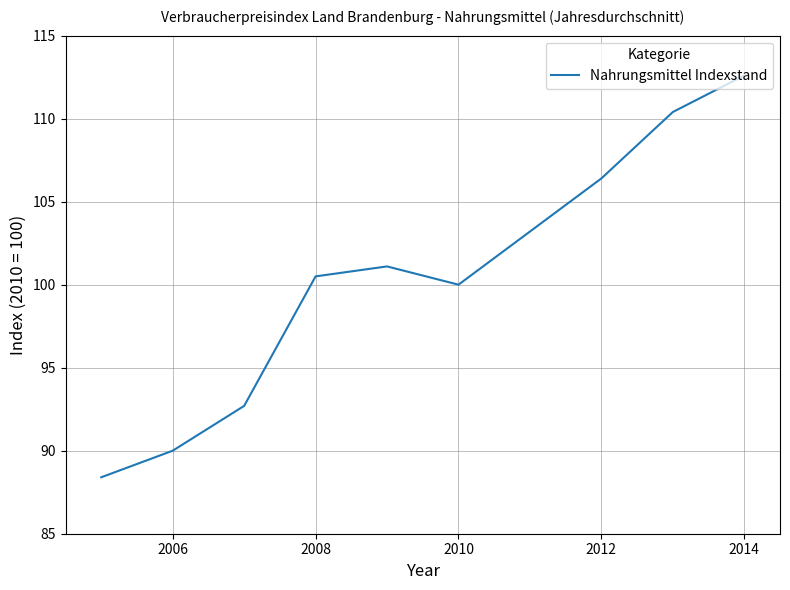

What is the minimum value shown in the chart?

88.4